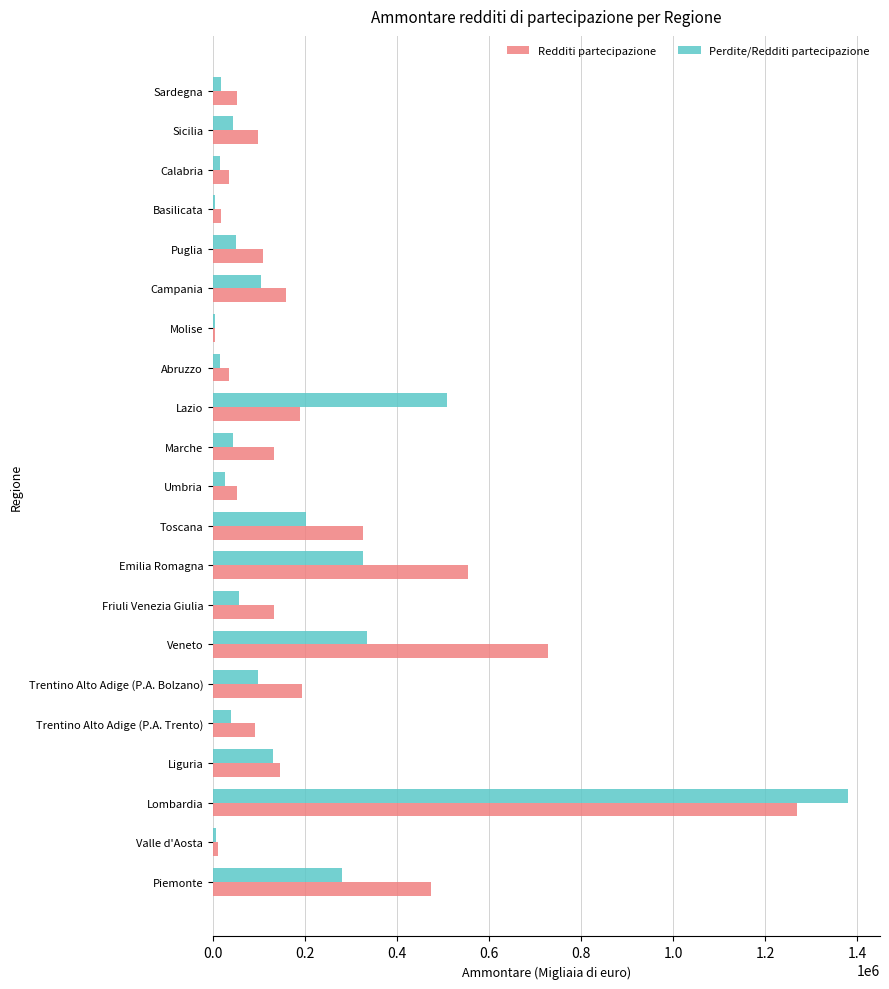

What is the total value across all series at Veneto?

1062969